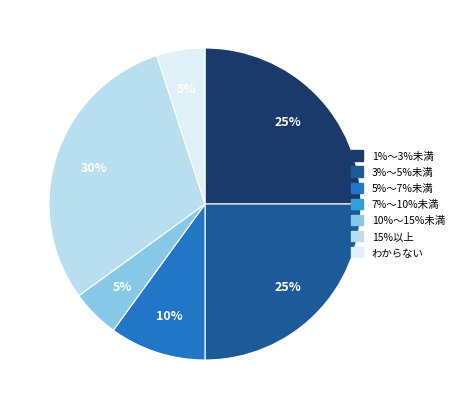

Is there a majority slice in this chart?

No